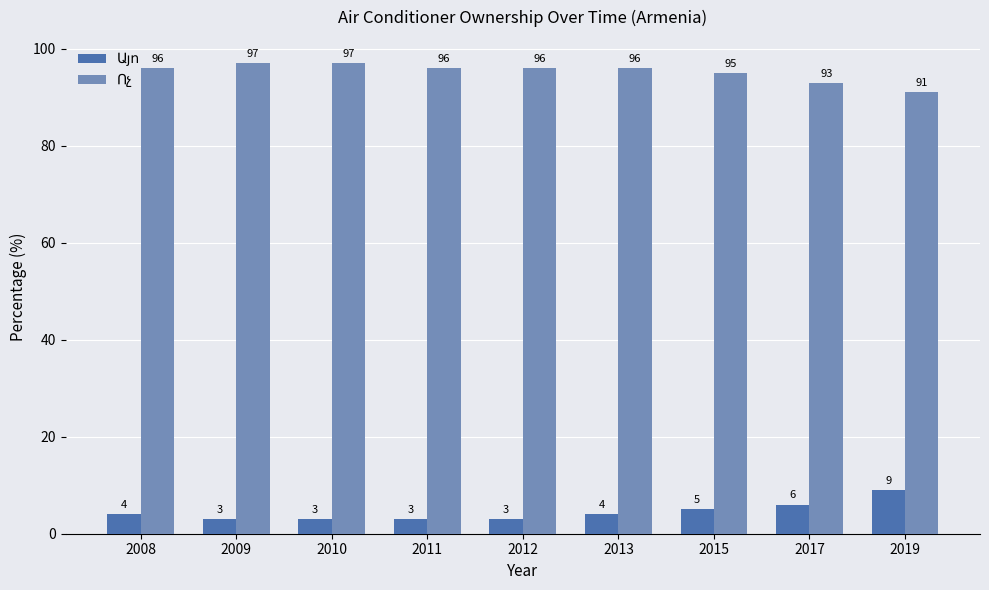

What is the spread (max minus min) of values at 2008?

92